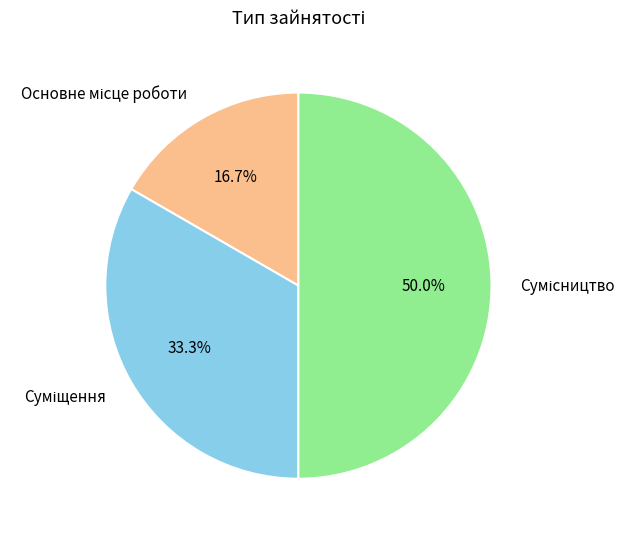

To the nearest percent, what portion does Суміщення represent?

33%